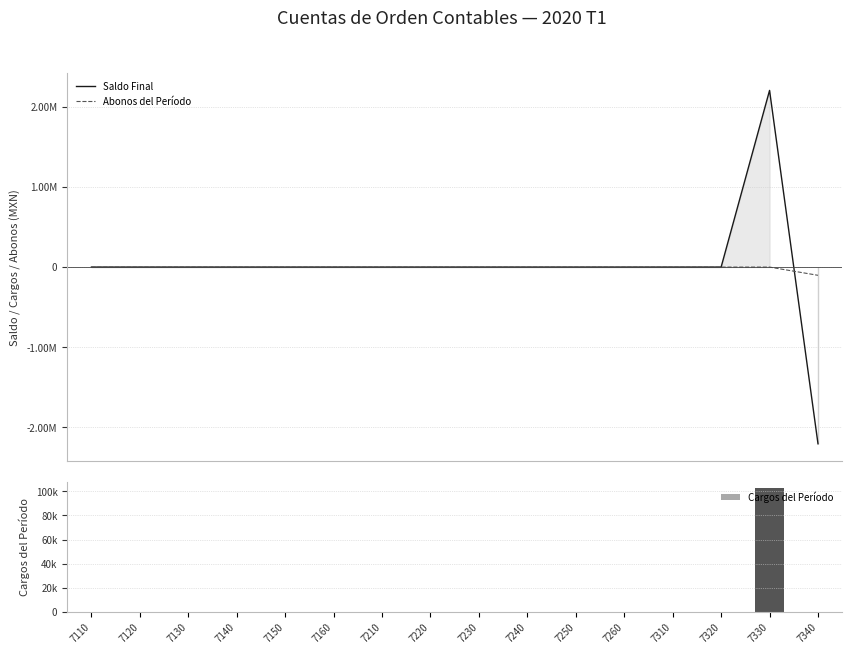

Is the value of Abonos del Período at 7150 greater than the value of Cargos del Período at 7310?

No